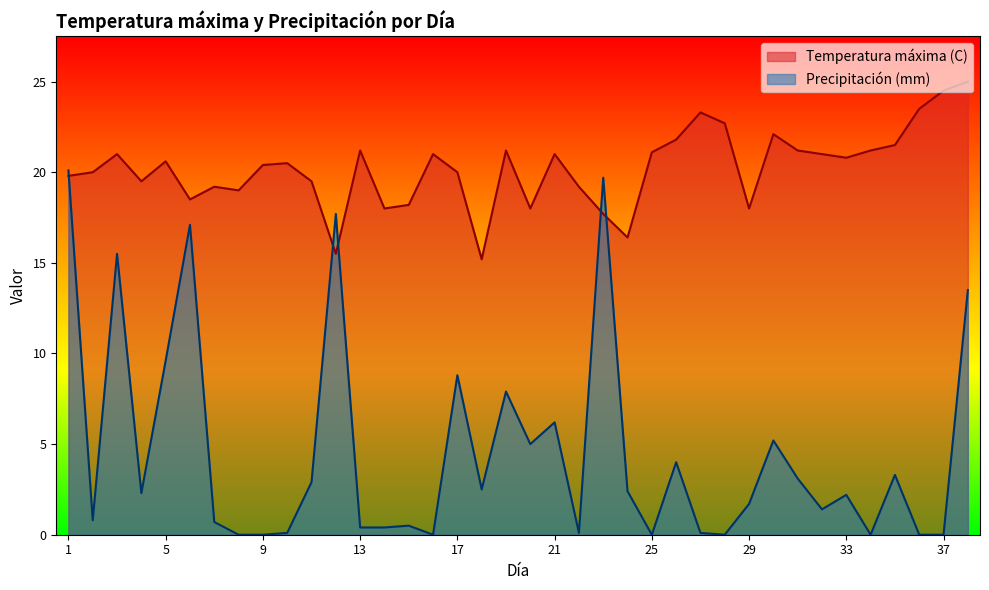

What value does the Temperatura máxima (C) series have at 32?

21.0